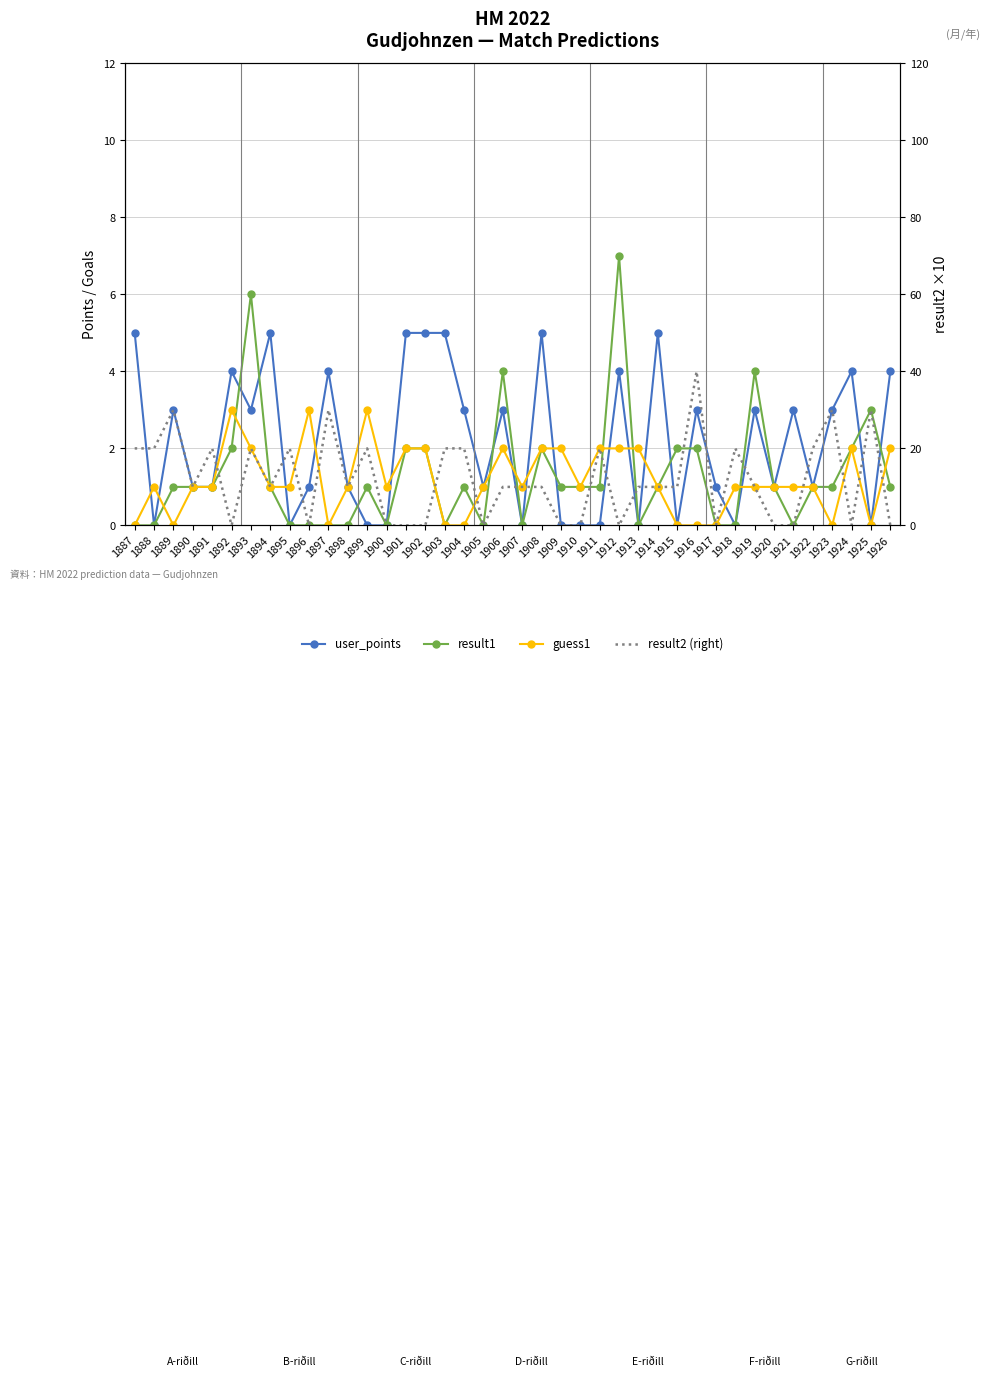

The guess1 series shows 1 at 1922. True or false?

False